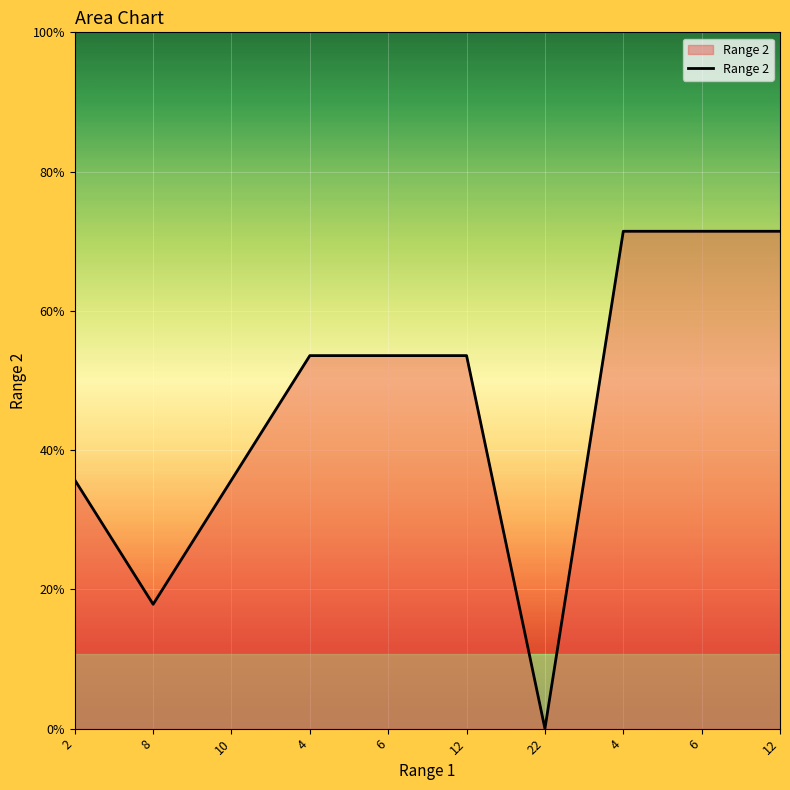

Which has a higher value, 4 or 4?

4